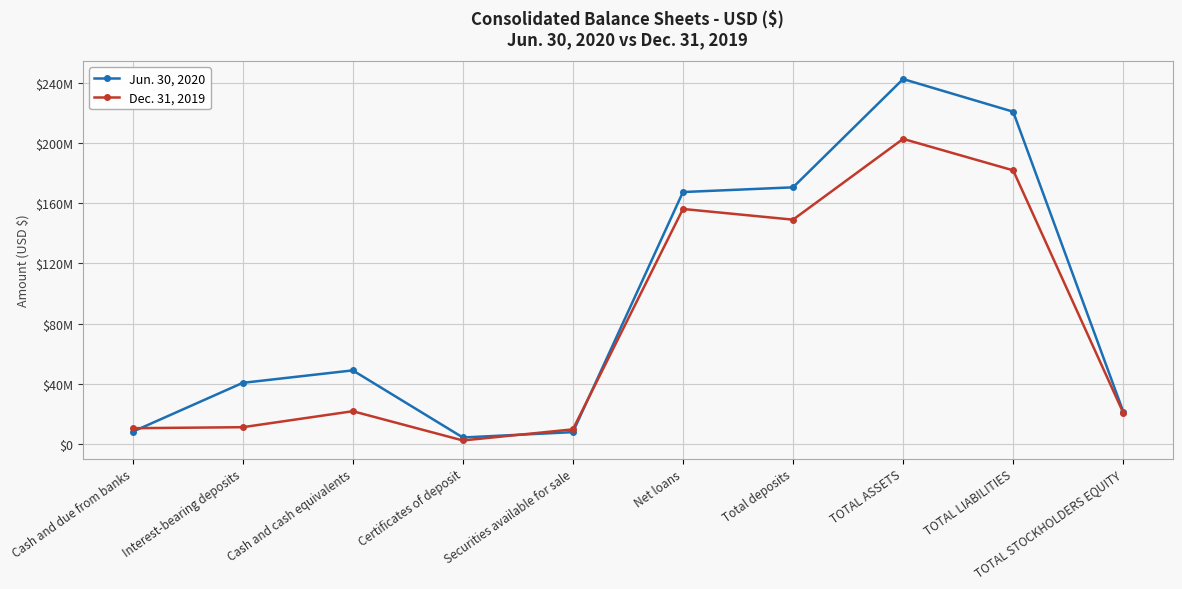

What are all the series names shown in the legend?

Jun. 30, 2020, Dec. 31, 2019